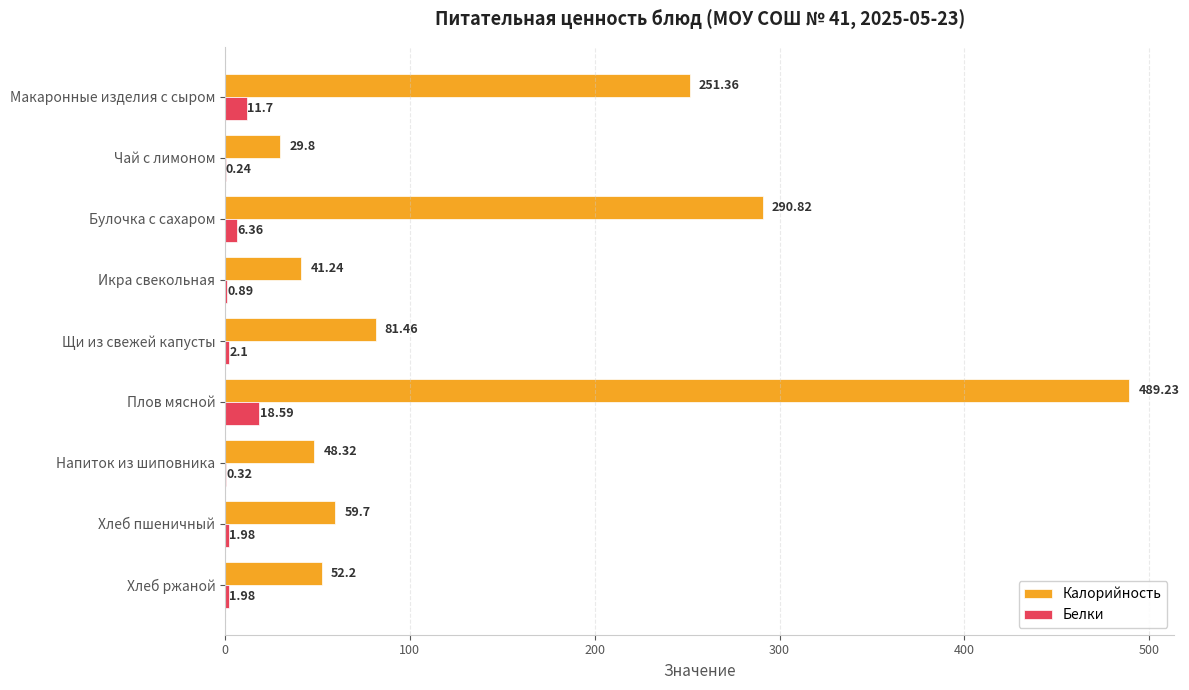

Where is Белки nearest to the value 9?

Булочка с сахаром